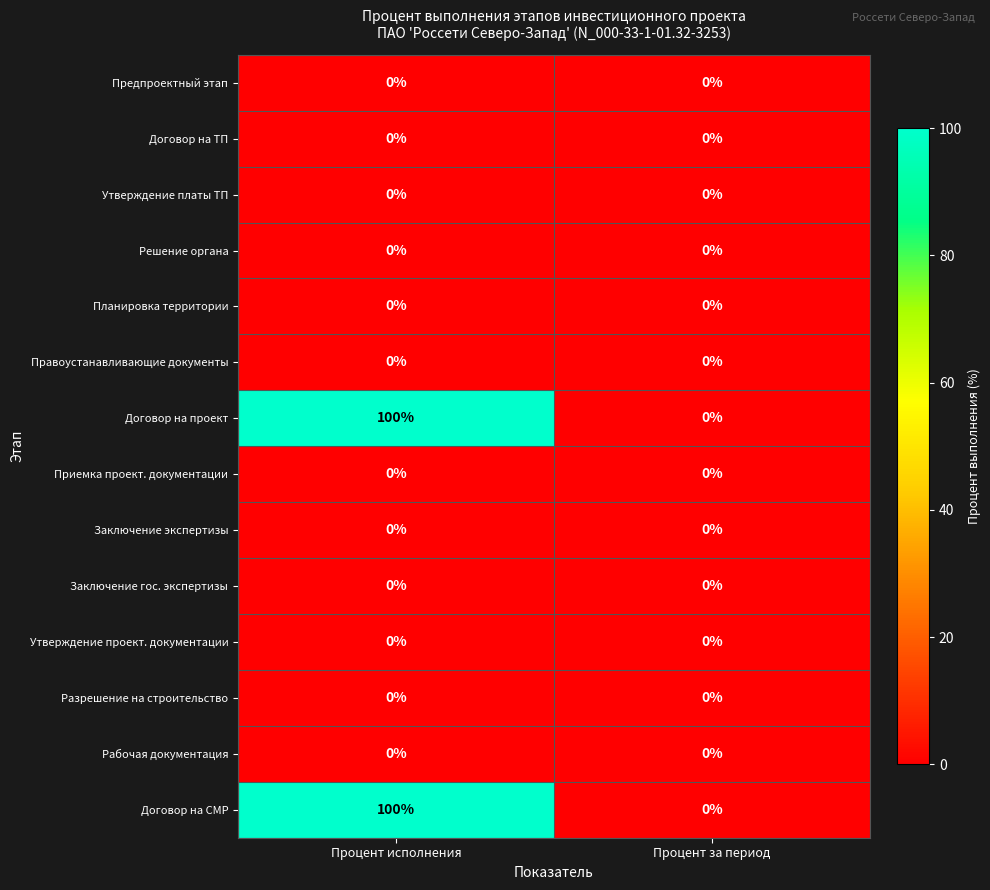

True or false: Заключение экспертизы has a value of 0 at Процент исполнения.

True